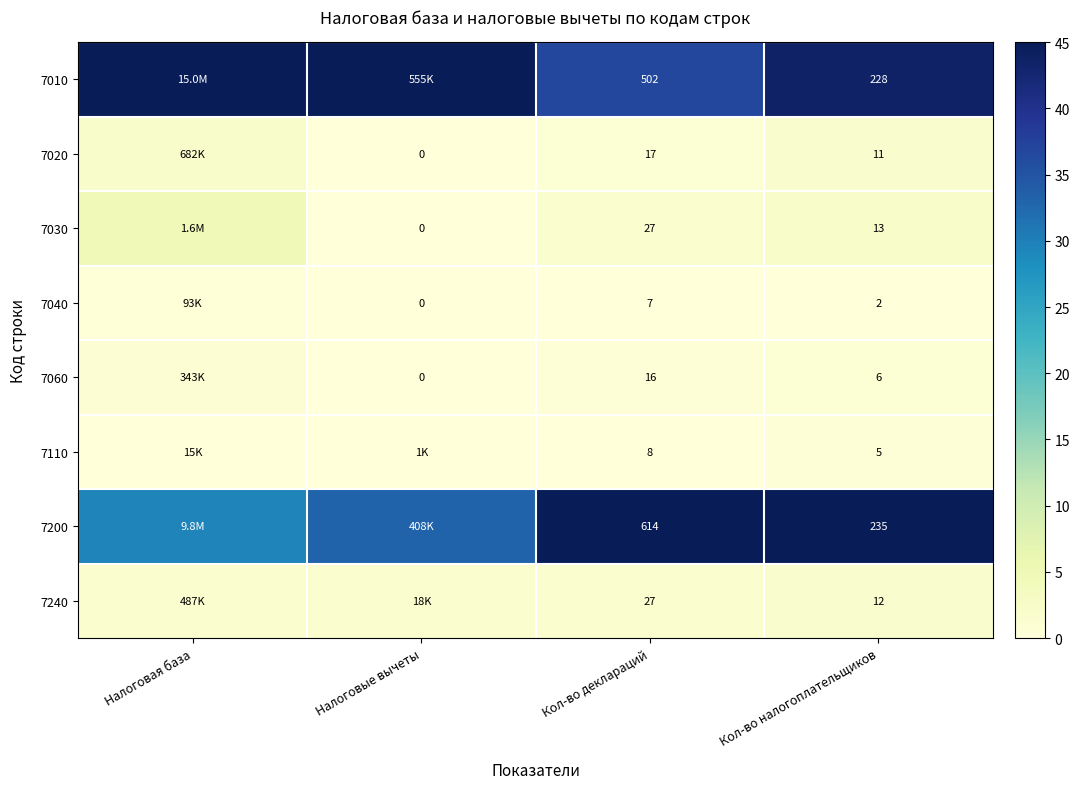

Is the value of 7020 at Кол-во налогоплательщиков greater than the value of 7010 at Кол-во деклараций?

No